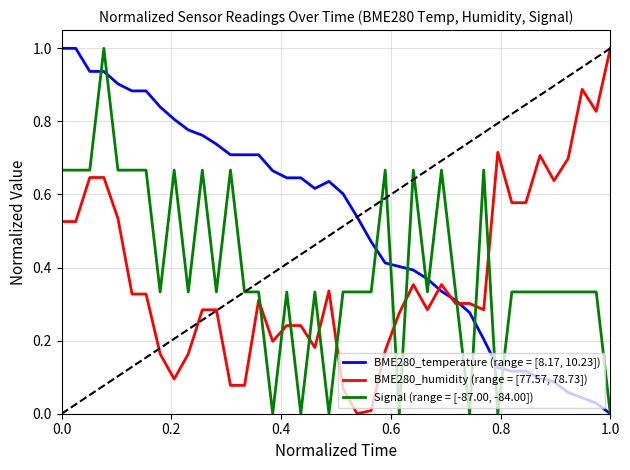

Is this an area chart (filled region under the line)?

No